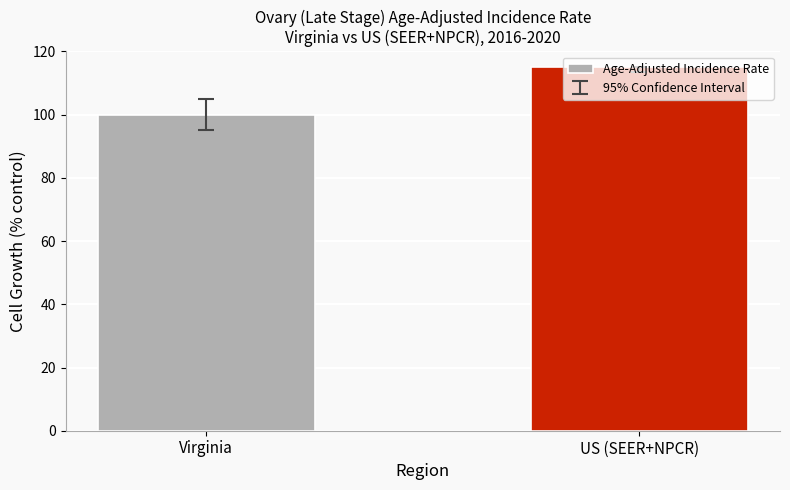

Which label corresponds to the largest value in the chart?

US (SEER+NPCR)